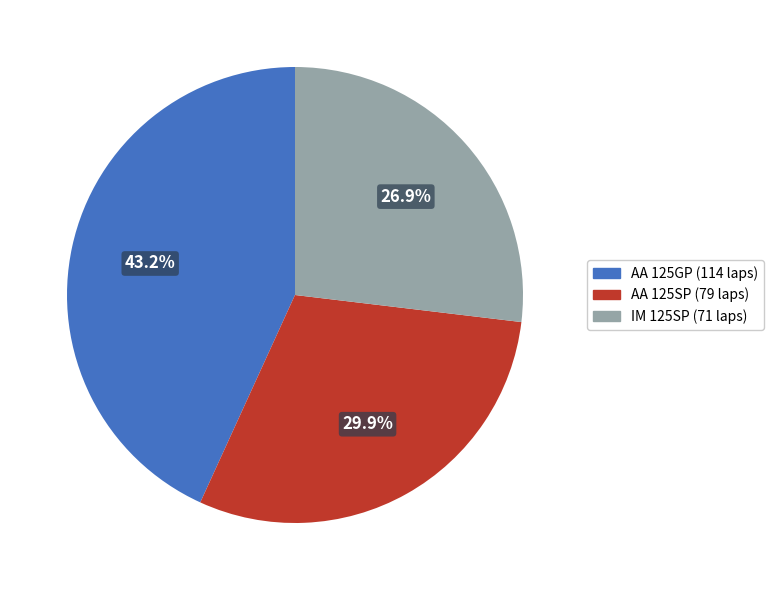

True or false: AA 125GP accounts for 27% of the total.

False